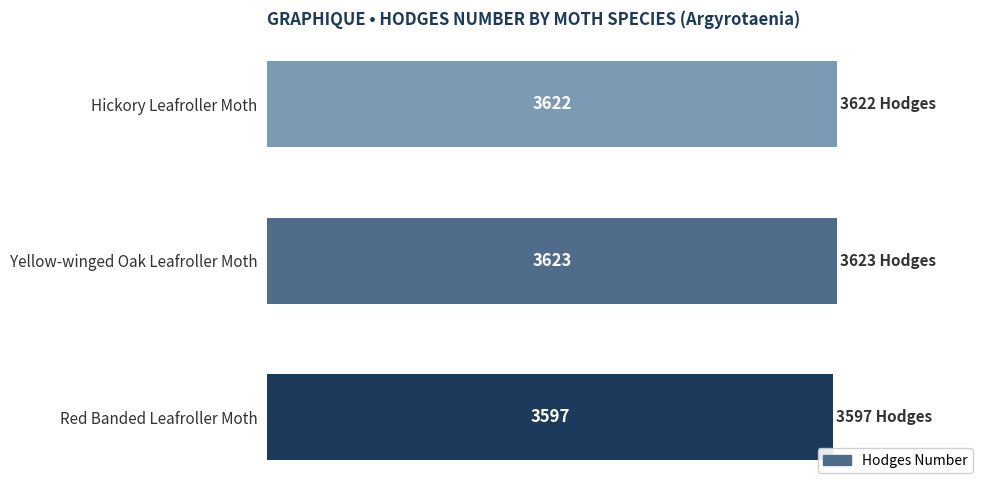

What is the difference between the second highest and minimum values?

25